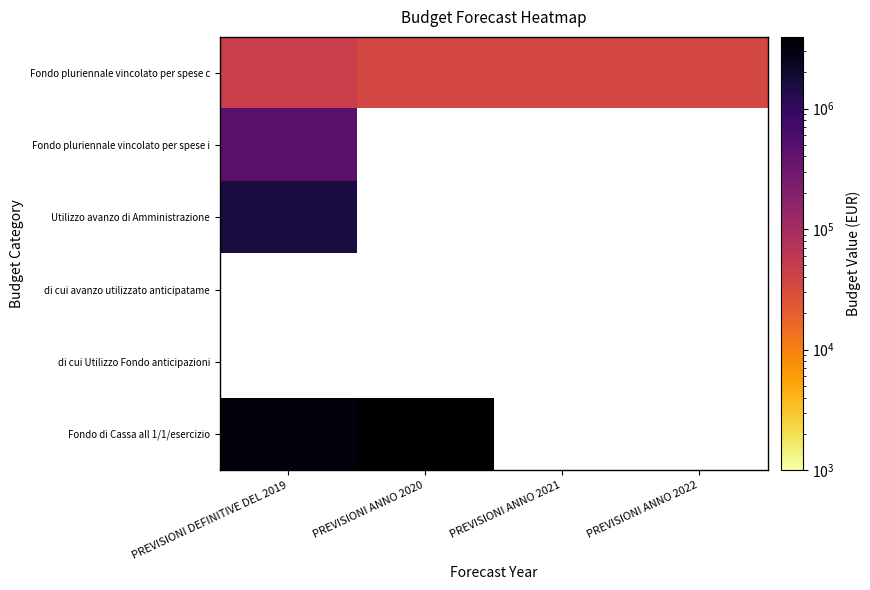

Which series has the largest total across all categories?

Fondo pluriennale vincolato per spese c